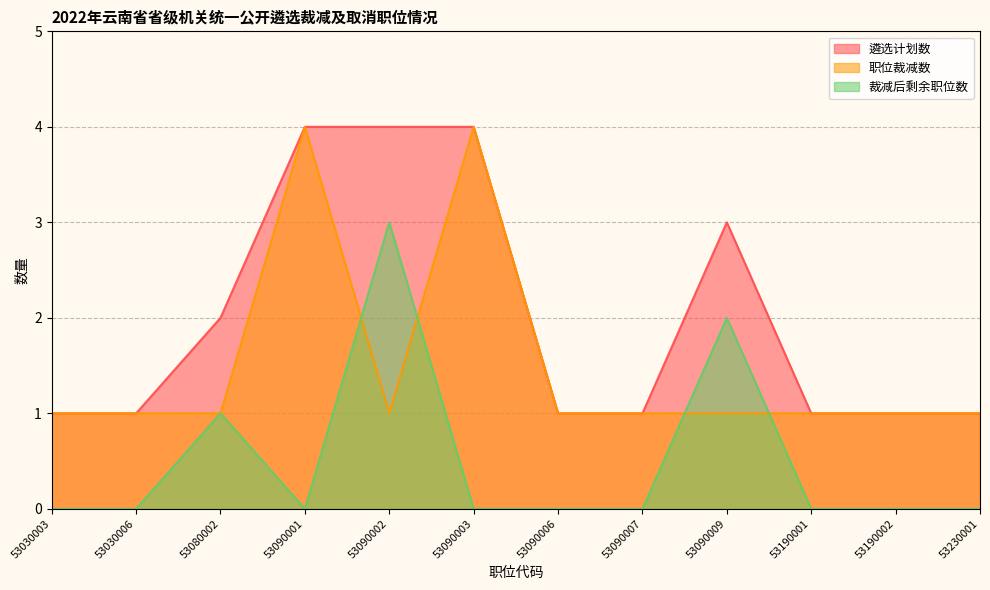

At which category does 职位裁减数 reach its first local valley?

53090002